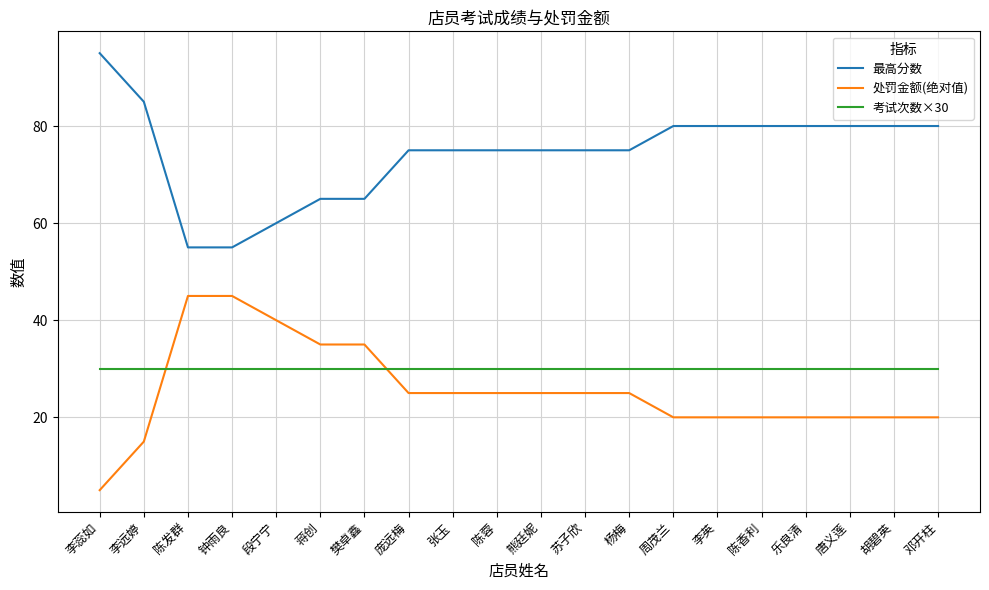

Which category has the lowest value in the 处罚金额(绝对值) series?

李蕊如